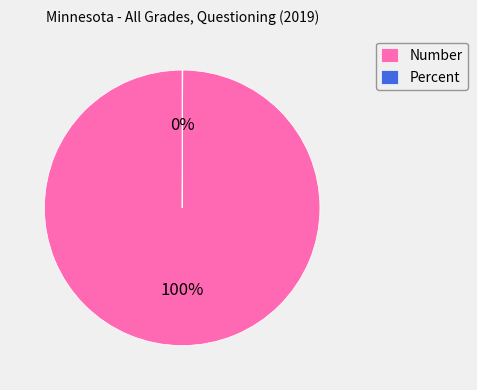

To the nearest percent, what is the difference between the largest and smallest slice percentages?

100%